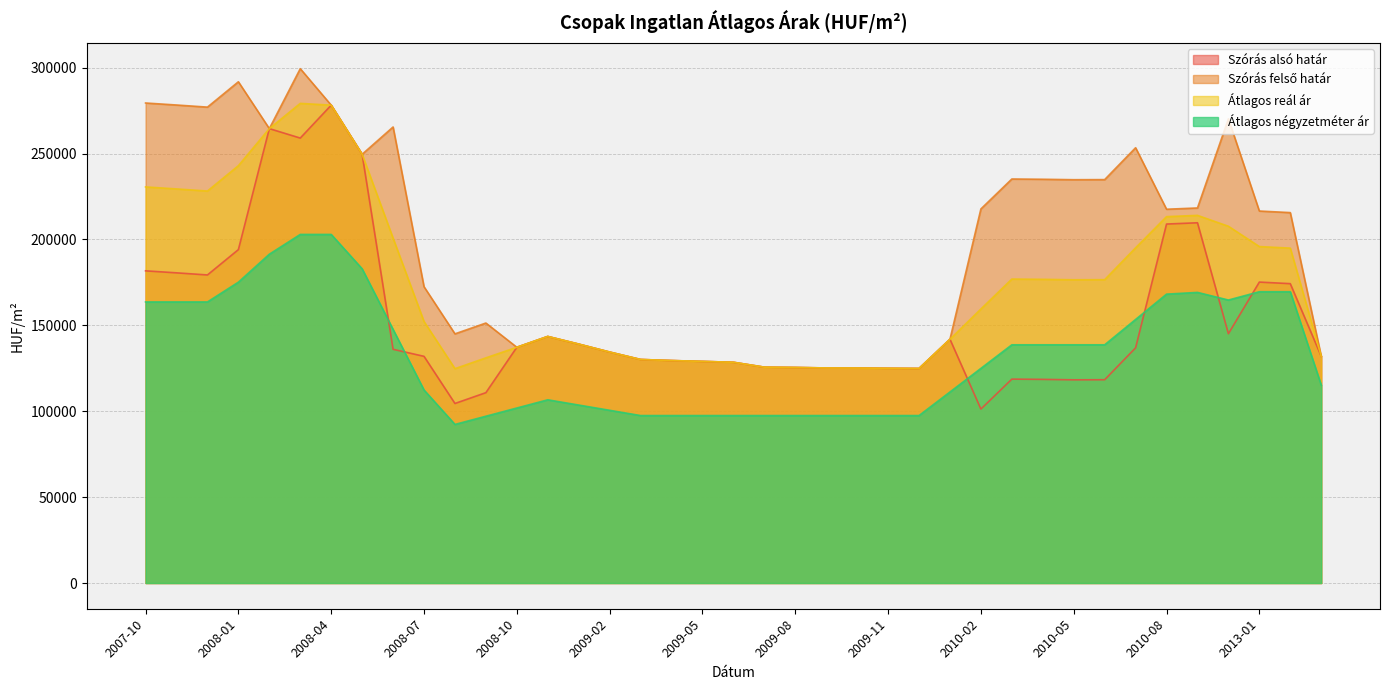

Reading left to right, extract all data points from this chart.

Szórás alsó határ: 181746	180577	179348	194105	264541	259036	278195	249601	136069	131968	104524	110822	137246	143551	139102	134468	130147	129522	129018	128519	125674	125491	125200	125163	125018	124910	141924	101284	118710	118557	118303	118354	136907	208987	209723	145135	175197	174281	132009
Szórás felső határ: 279454	278285	277056	291813	264541	299430	278195	249601	265489	172506	145062	151360	137246	143551	139102	134468	130147	129522	129018	128519	125674	125491	125200	125163	125018	124910	141924	217784	235210	235057	234803	234854	253407	217609	218345	270257	216561	215645	132009
Átlagos reál ár: 230600	229431	228202	242959	264541	279233	278195	249601	200779	152237	124793	131091	137246	143551	139102	134468	130147	129522	129018	128519	125674	125491	125200	125163	125018	124910	141924	159534	176960	176807	176553	176604	195157	213298	214034	207696	195879	194963	132009
Átlagos négyzetméter ár: 163635	163635	163635	175150	191426	202941	202941	182928	147646	112363	92333	97111	101888	106666	103611	100555	97500	97500	97500	97500	97500	97500	97500	97500	97500	97500	111230	124959	138689	138689	138689	138689	153435	168180	169196	164749	169585	169585	115243